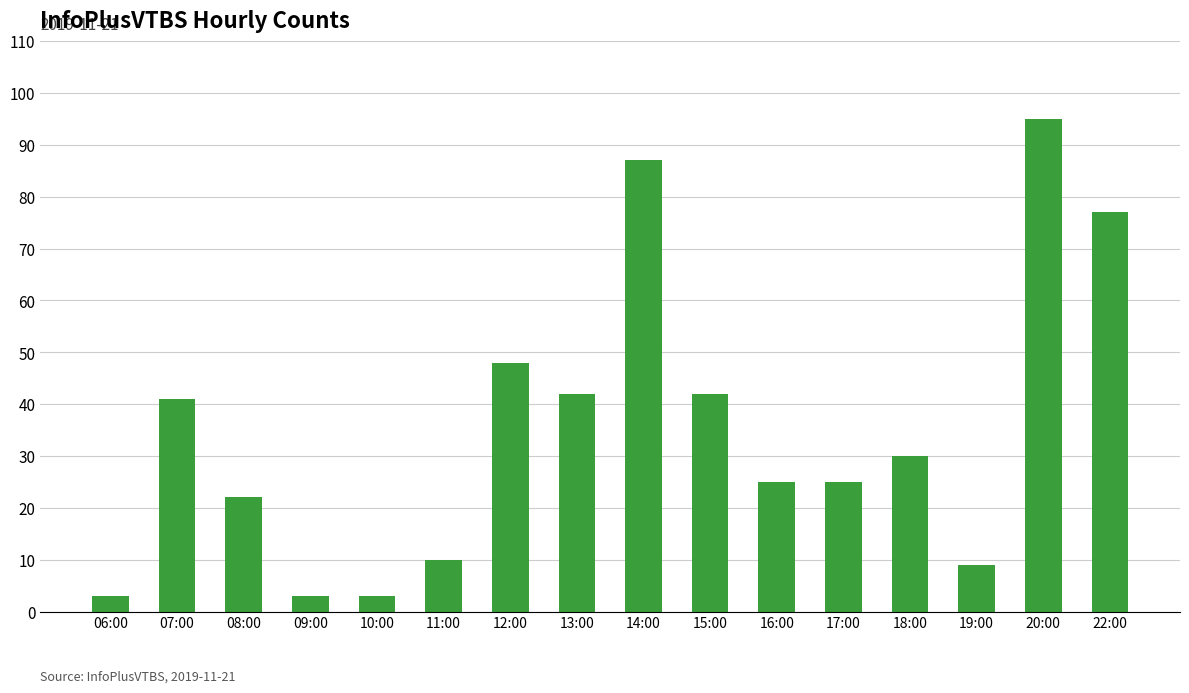

Count the number of data series in this chart.

1